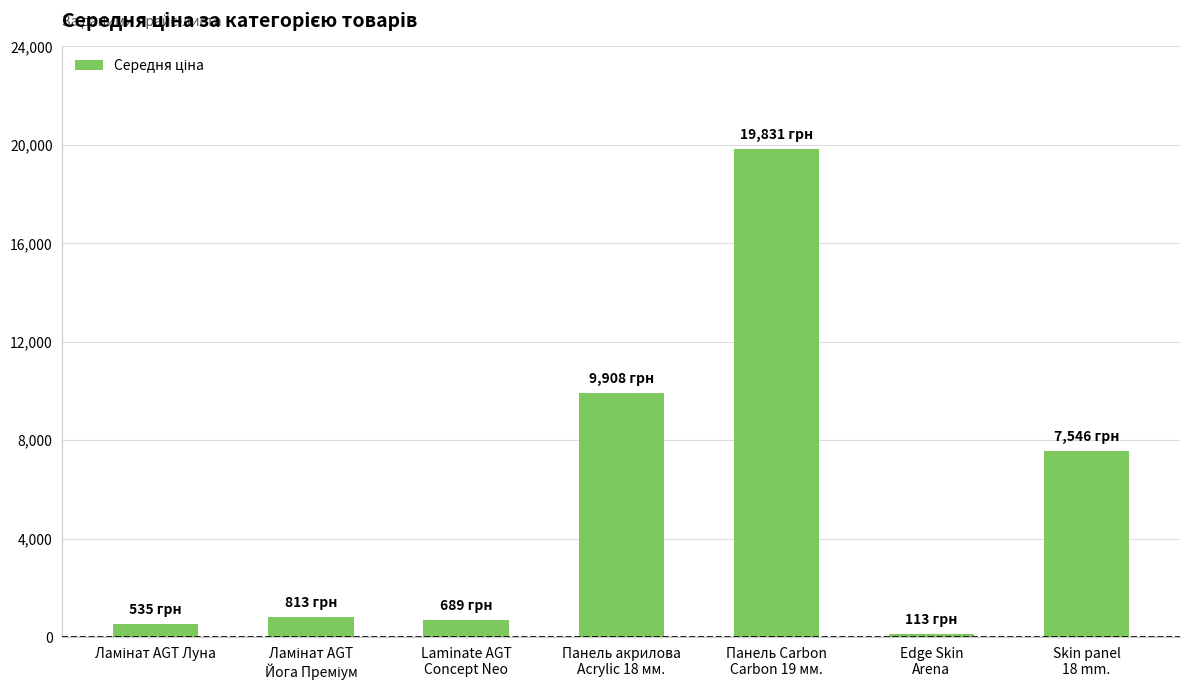

What is the difference between the maximum and minimum values?

19717.7